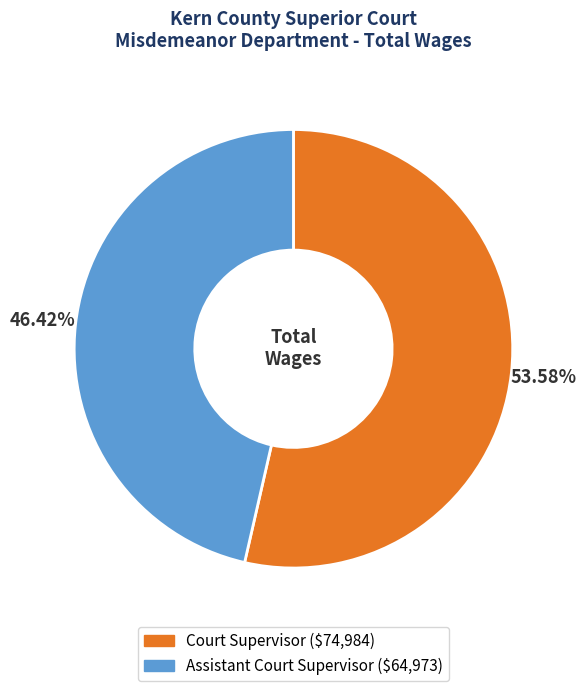

To the nearest percent, what portion does Court Supervisor represent?

54%